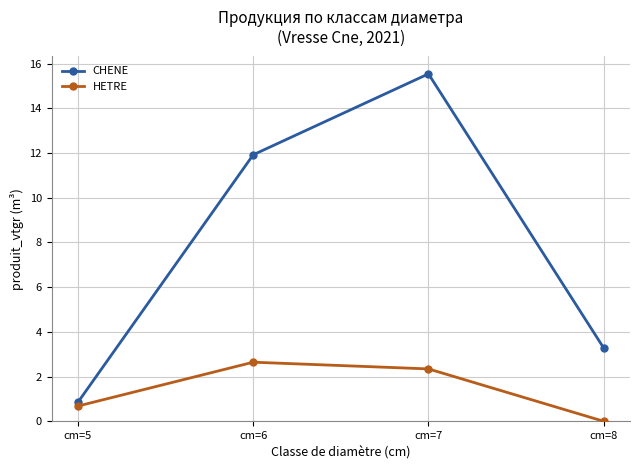

What value does the HETRE series have at cm=6?

2.6